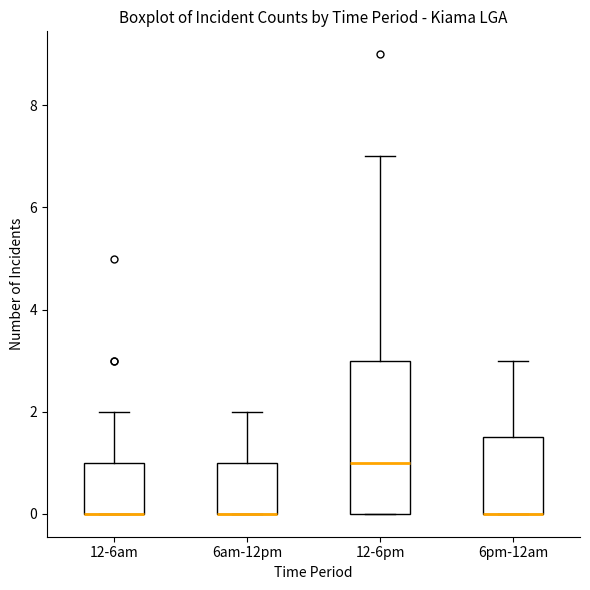

Reading left to right, read every box against the y-axis: the position of its median line, the range the box covers, and the ends of its whiskers. The values are not printed on the chart, so give them approximately, as read against the axis.

12-6am: median 0.0 (drawn on the box's lower edge), box 0.0 to 1.0, whiskers 0.0 to 2.0
6am-12pm: median 0.0 (drawn on the box's lower edge), box 0.0 to 1.0, whiskers 0.0 to 2.0
12-6pm: median 1.0, box 0.0 to 3.0, whiskers 0.0 to 7.0
6pm-12am: median 0.0 (drawn on the box's lower edge), box 0.0 to 1.6, whiskers 0.0 to 3.0